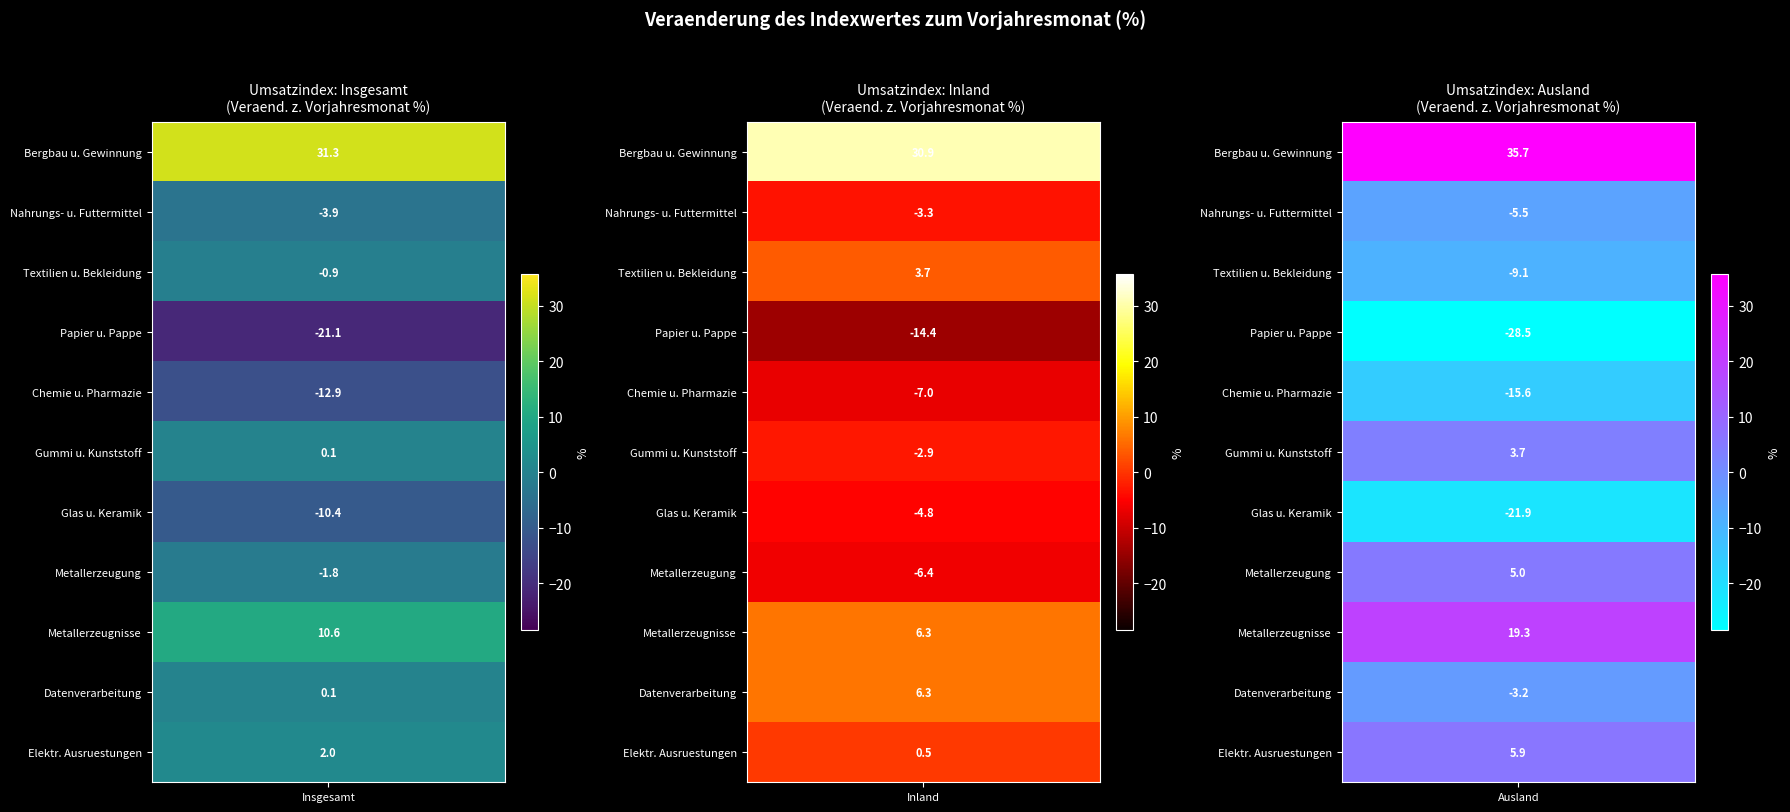

Which series has the largest total across all categories?

Bergbau und Gewinnung von Steinen und Erden